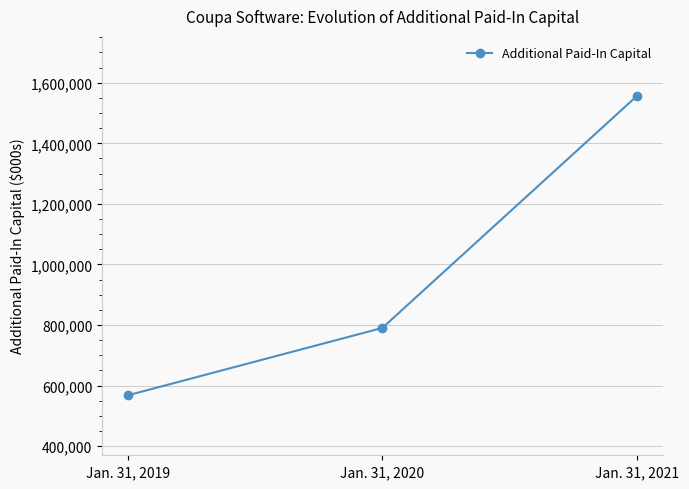

List the labels in order of value, smallest first.

Jan. 31, 2019, Jan. 31, 2020, Jan. 31, 2021